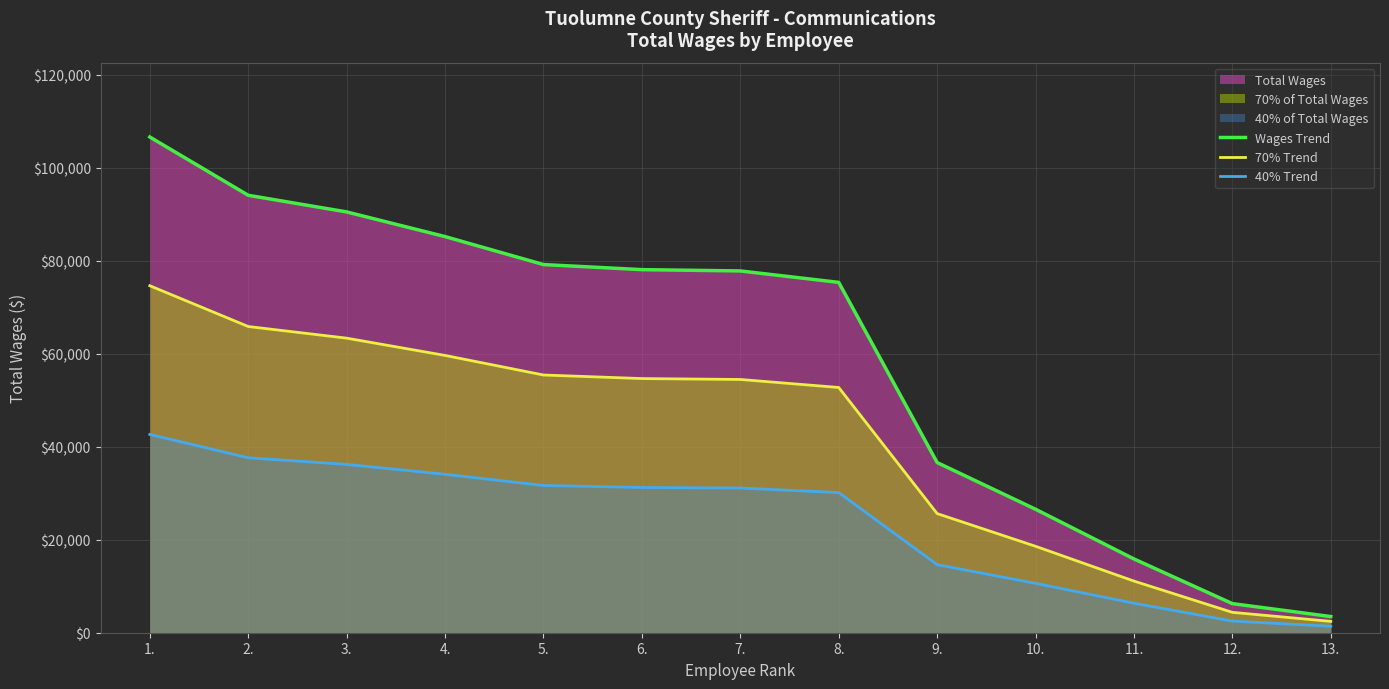

List the series in order of their overall mean, lowest first.

40% Trend, 70% Trend, Wages Trend